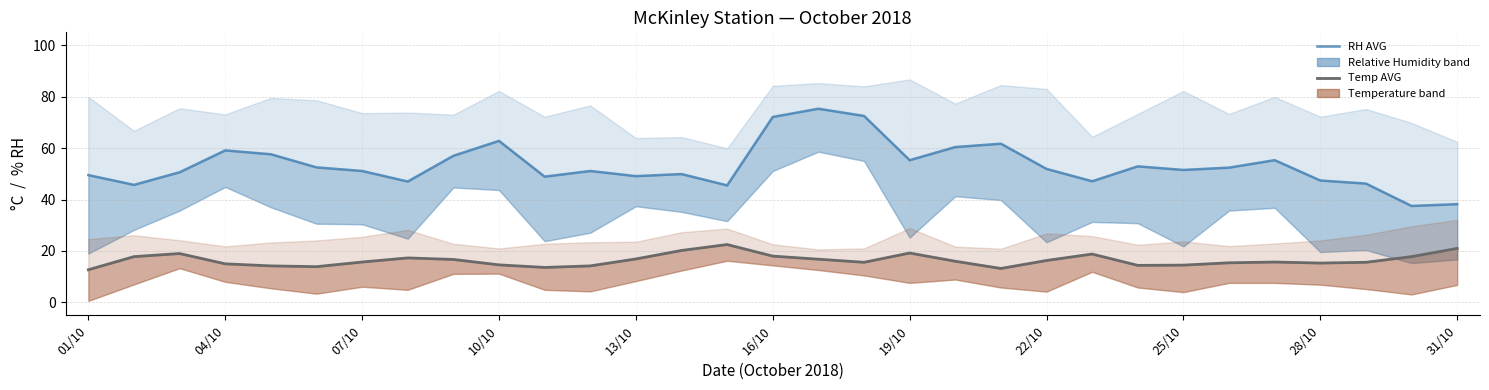

Where is RH AVG nearest to the value 56?

19/10